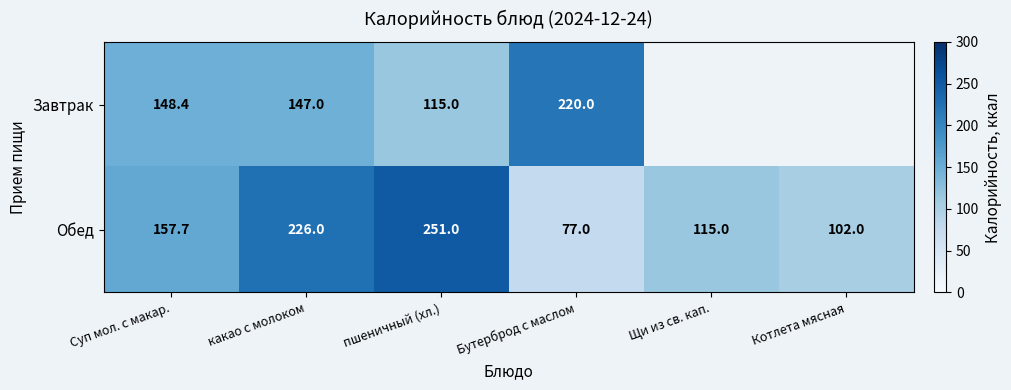

How many values in the Обед series exceed 157?

3